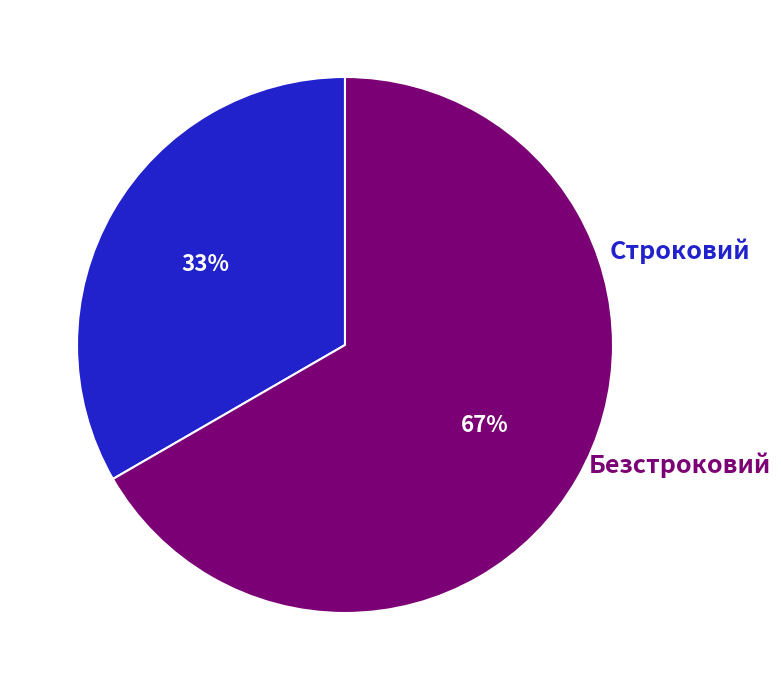

Is there any slice that represents more than half of the pie?

Yes